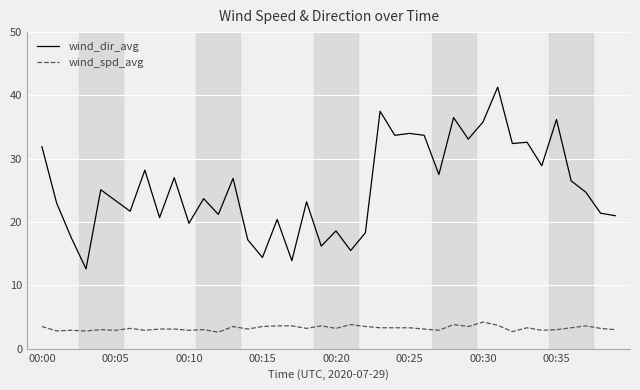

True or false: wind_spd_avg has more than 0 interior local peaks.

True